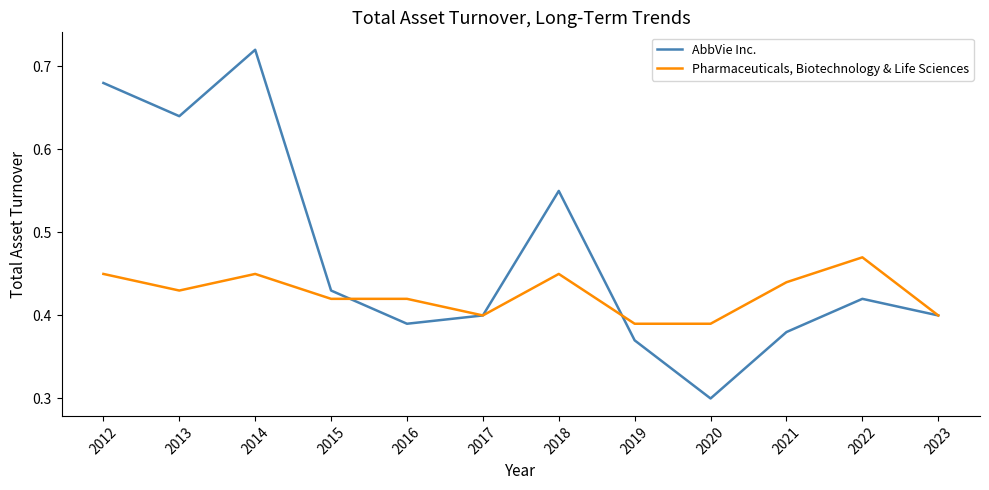

Is it true that Pharmaceuticals, Biotechnology & Life Sciences equals 0.6 at 2021?

False